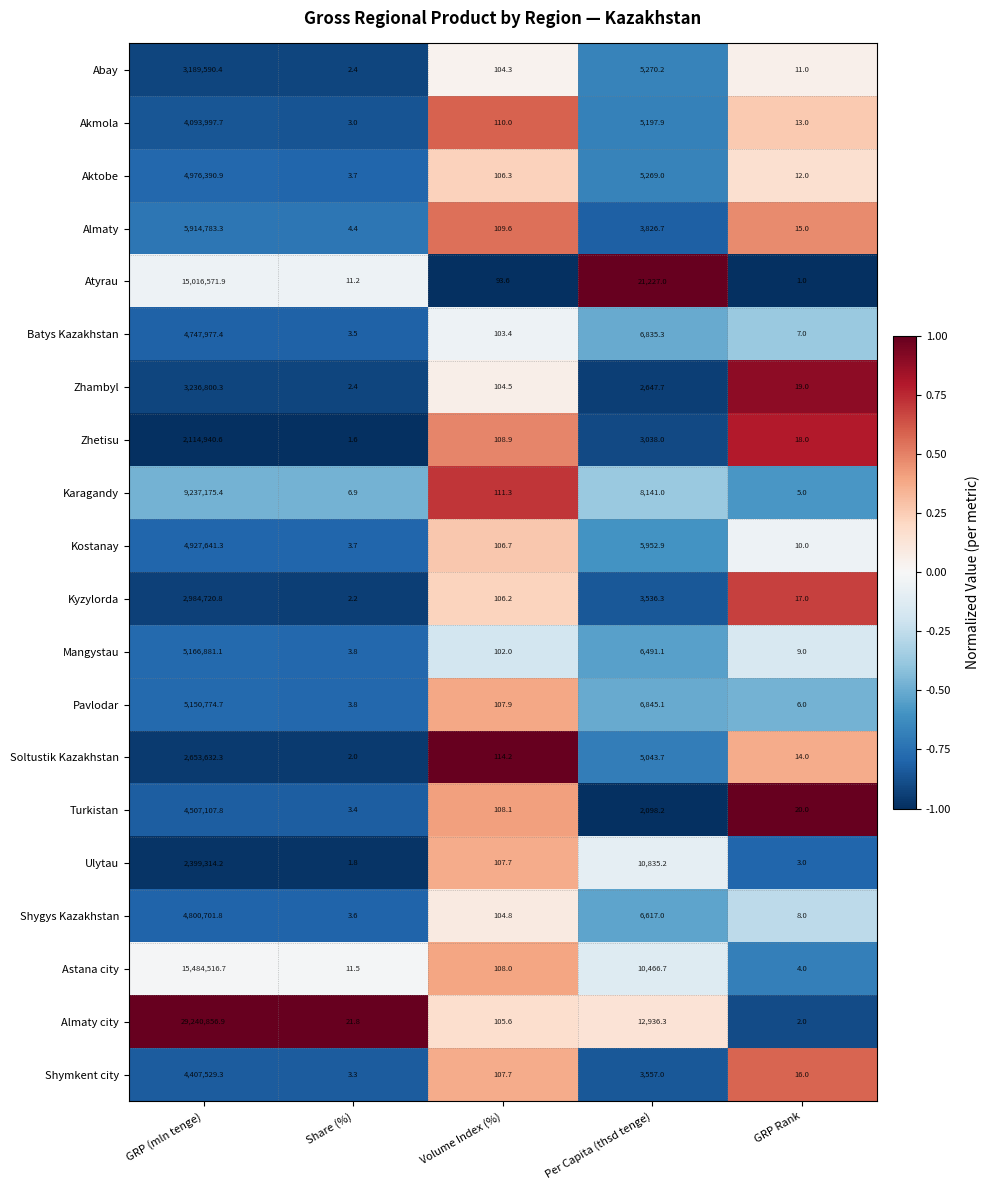

Count the number of categories in the chart.

5